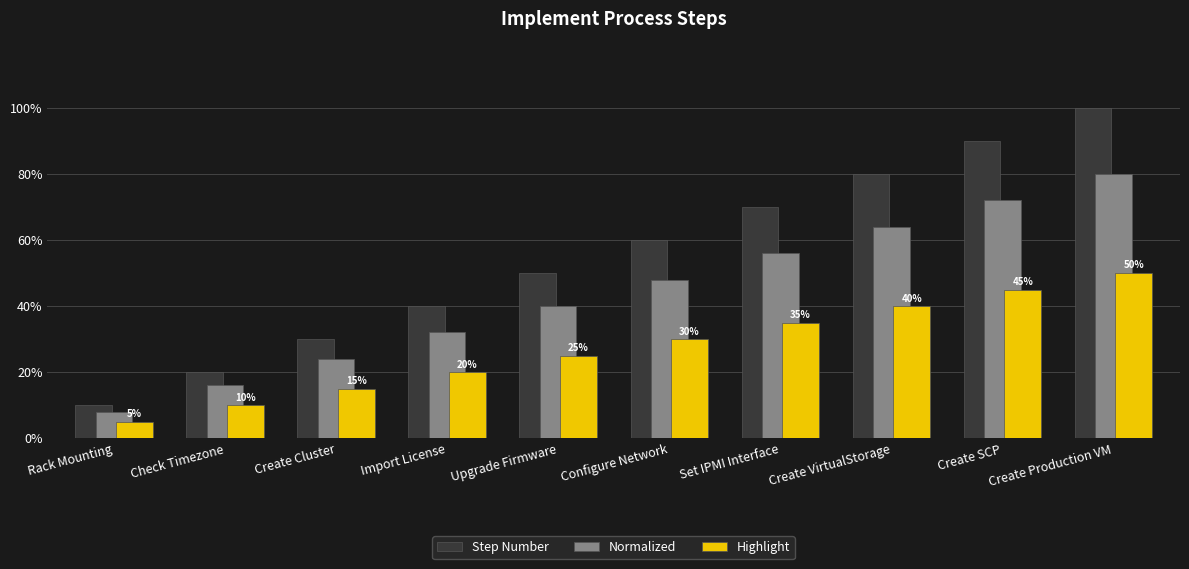

Are the bars grouped side by side (vs. stacked)?

Yes